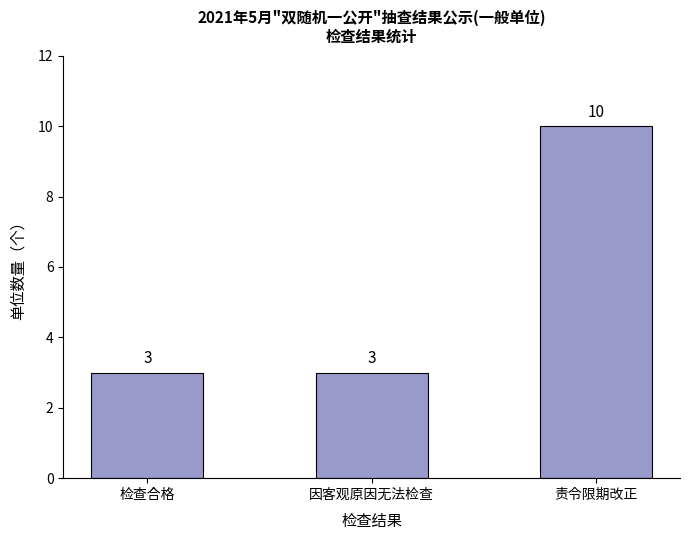

The chart shows a value of 5 at 因客观原因无法检查. True or false?

False